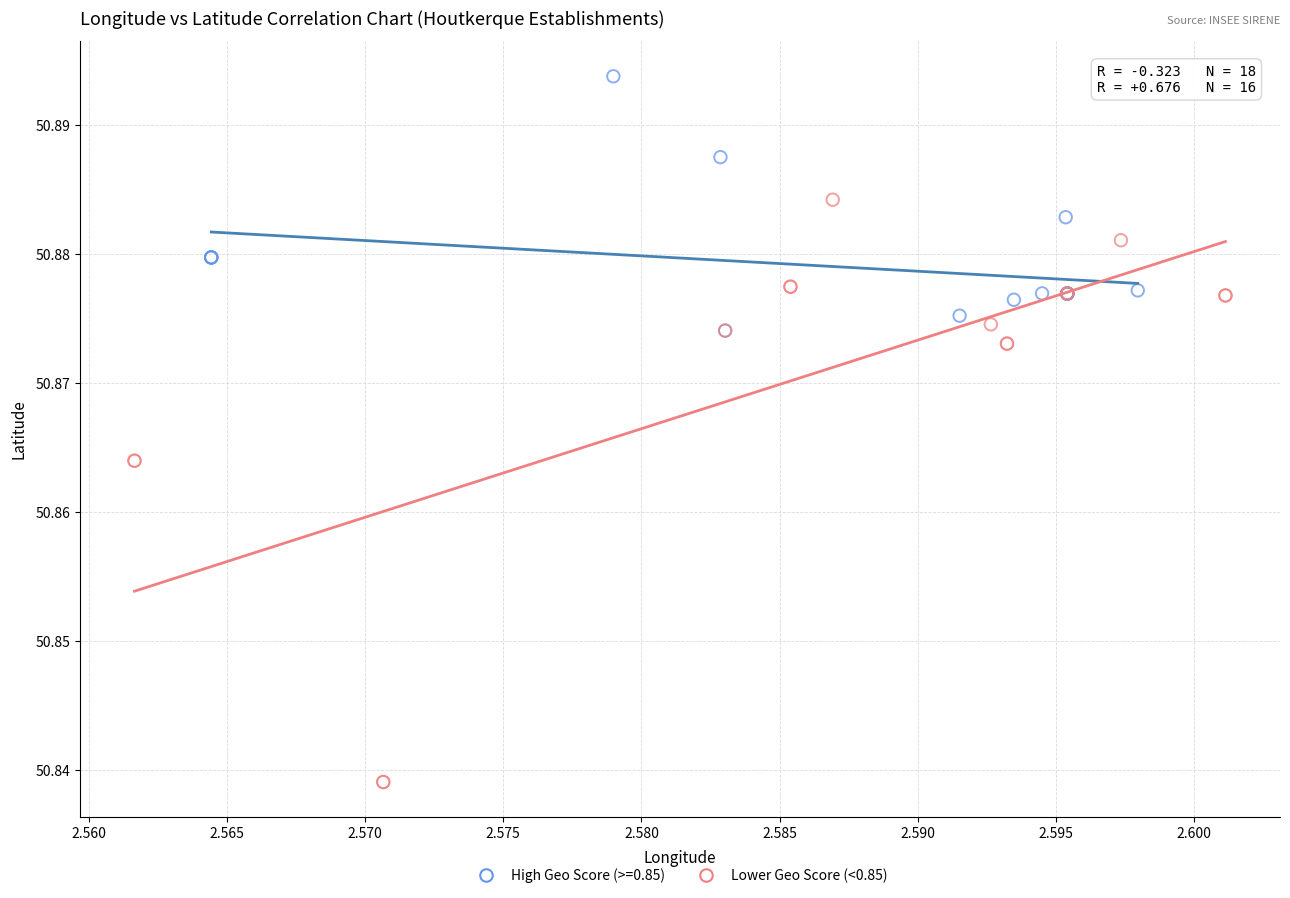

Which series has the largest Y range (max minus min)?

Lower Geo Score (<0.85)